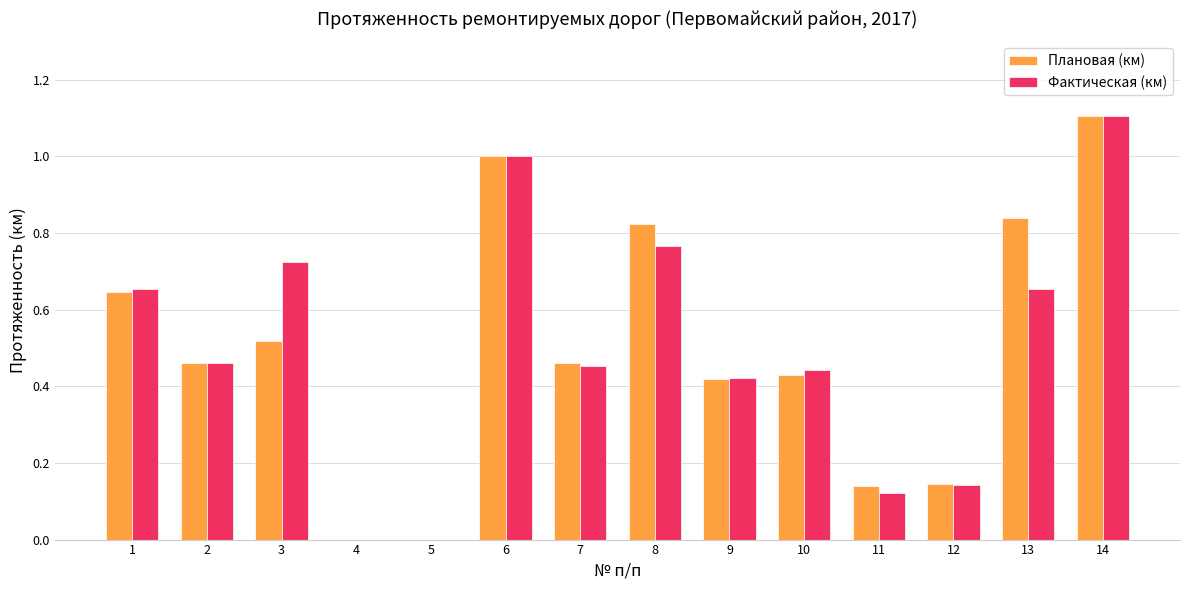

Count the number of categories in the chart.

14